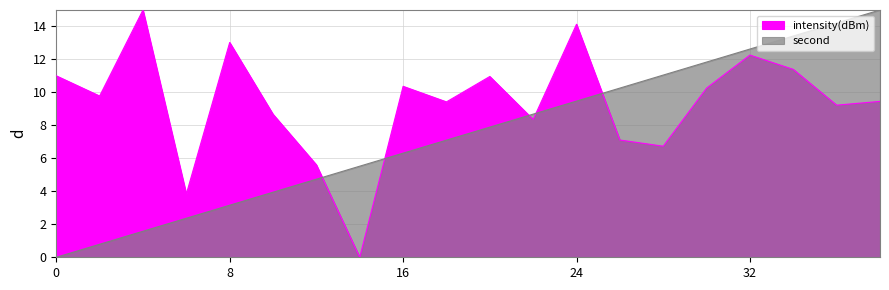

How many times do intensity(dBm) and second cross each other?

5